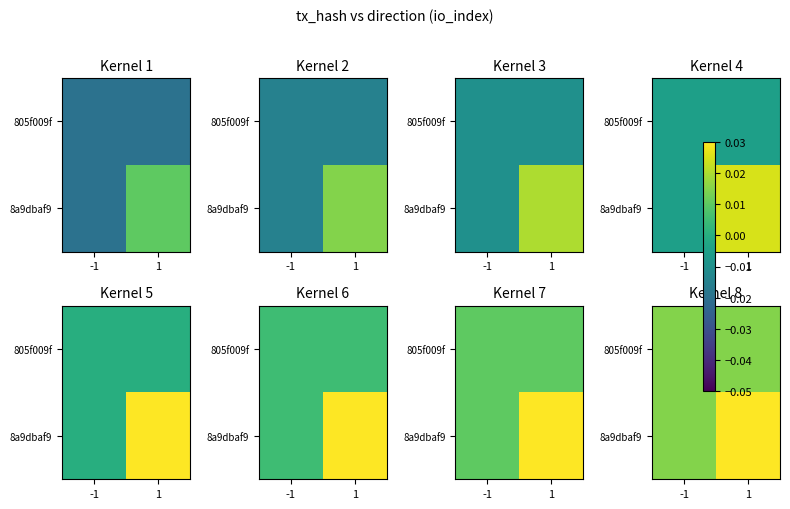

Which category has the highest value in the 8a9dbaf9 series?

1